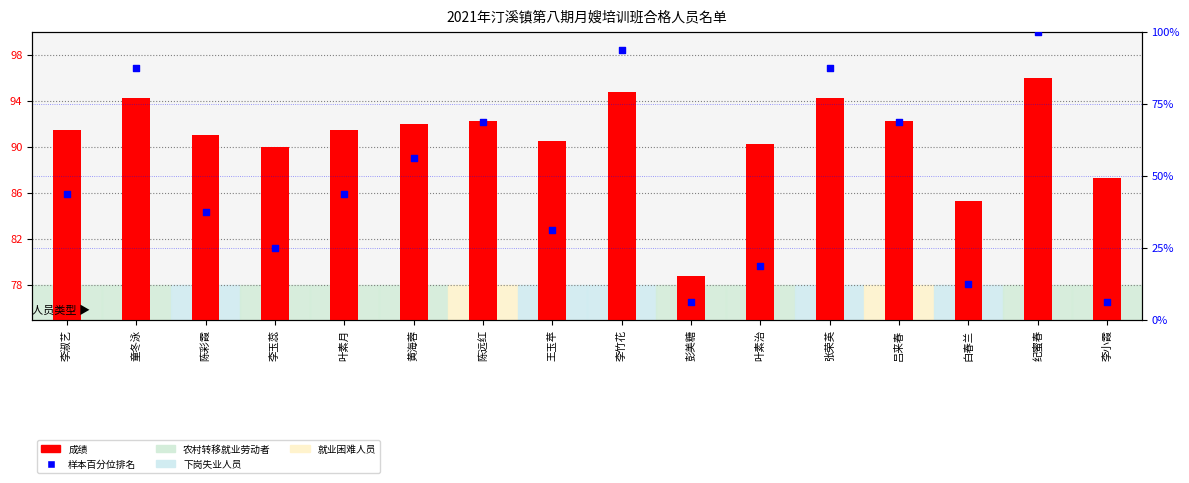

What is the total value across all series at 李玉蕊?

115.0